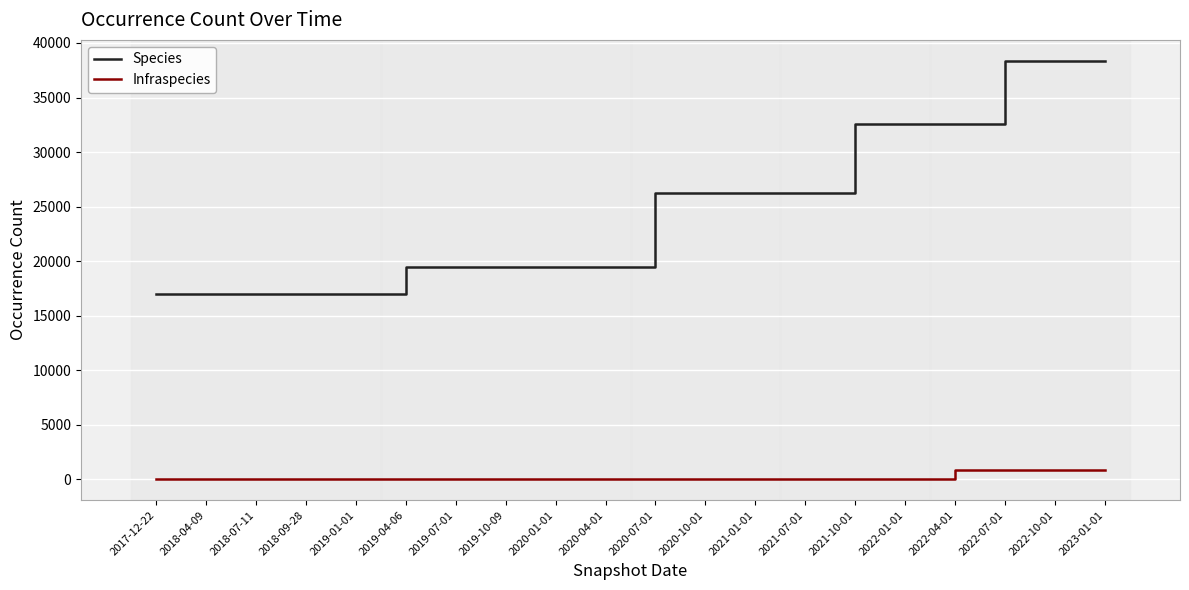

The value of Infraspecies at 2022-07-01 is 849. True or false?

True